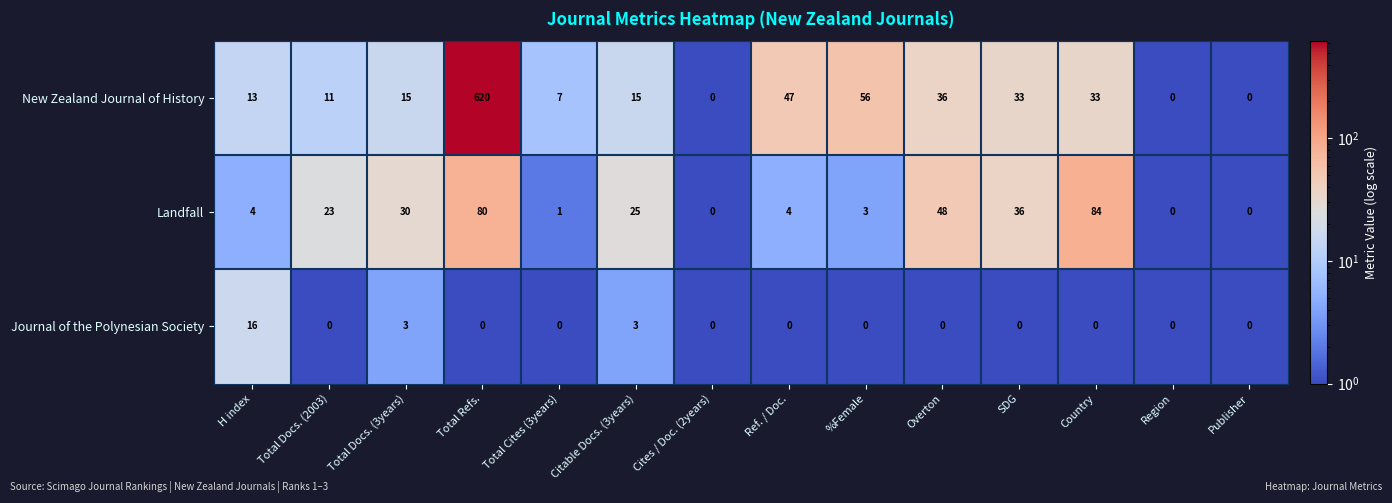

List the series in order of their overall mean, highest first.

New Zealand Journal of History, Landfall, Journal of the Polynesian Society